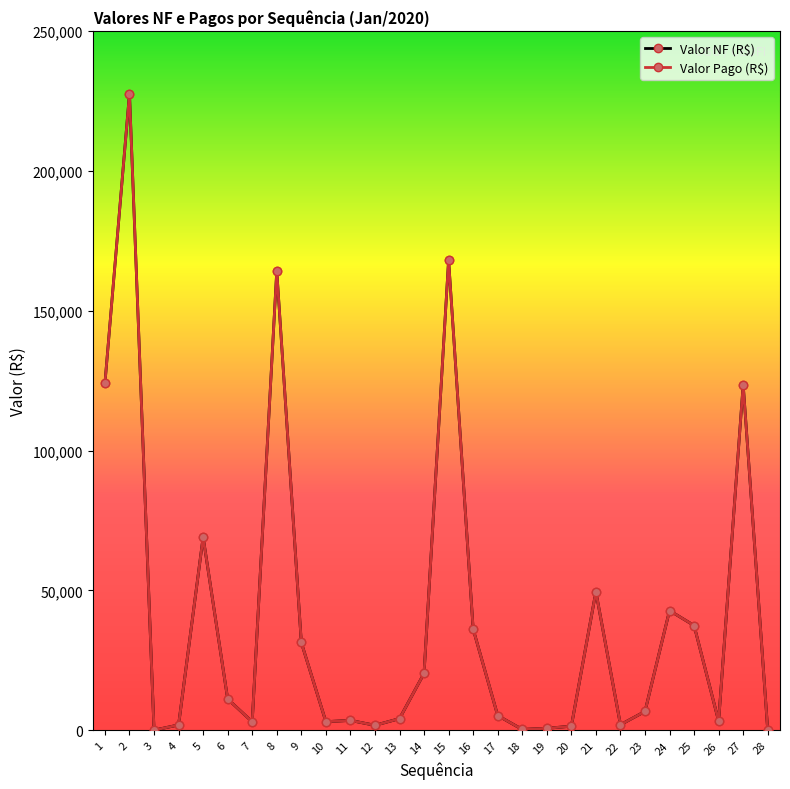

Reading right to left, transcribe all the data shown in this chart.

Valor NF (R$): 28=24.0	27=123590.3	26=3275.1	25=37456.7	24=42798.9	23=6740.0	22=2000.0	21=49544.2	20=1465.7	19=717.9	18=317.1	17=5277.1	16=36188.3	15=168102.0	14=20364.4	13=4174.7	12=1789.1	11=3533.4	10=3093.4	9=31387.3	8=164247.3	7=3048.0	6=11196.5	5=69057.6	4=1912.7	3=60.0	2=227542.1	1=124015.1
Valor Pago (R$): 28=24.0	27=123590.3	26=3275.1	25=37456.7	24=42798.9	23=6740.0	22=2000.0	21=49544.2	20=1465.7	19=717.9	18=317.1	17=5277.1	16=36188.3	15=168102.0	14=20364.4	13=4174.7	12=1789.1	11=3533.4	10=3093.4	9=31387.3	8=164247.3	7=3048.0	6=11196.5	5=69057.6	4=1912.7	3=60.0	2=227542.1	1=124015.1